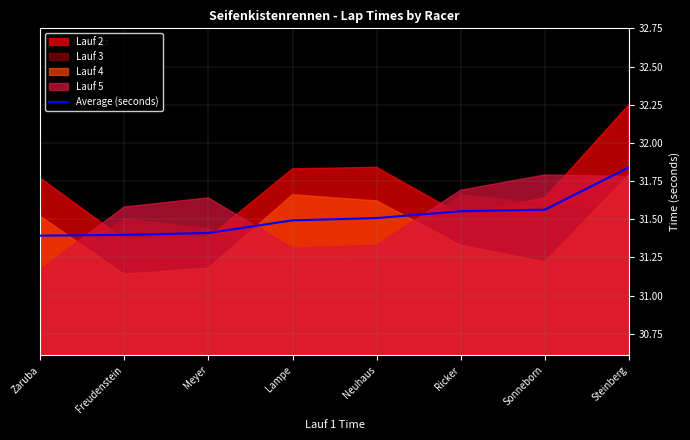

Is it true that the value at Zaruba is 31.4?

True